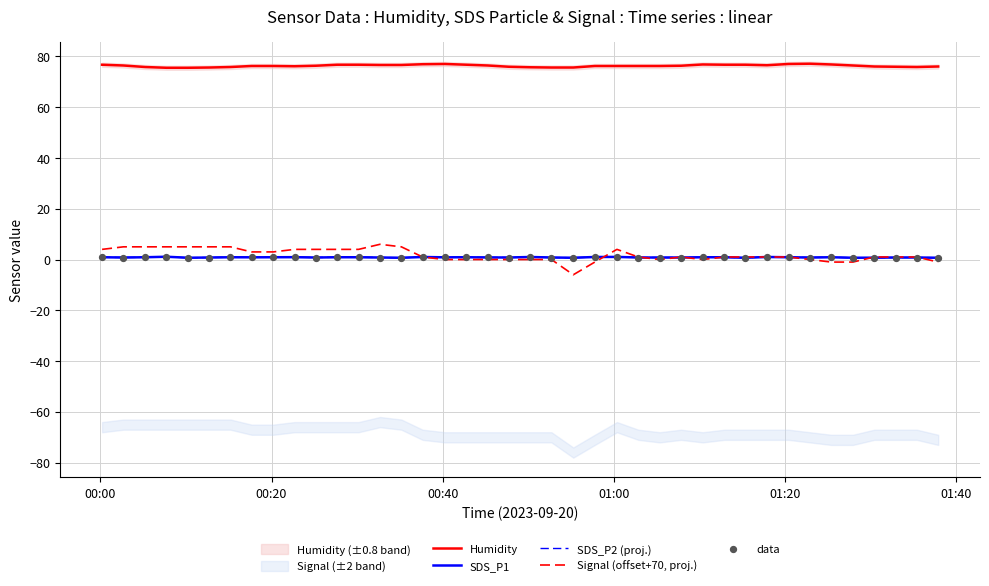

Which series contains the lowest Y value?

Signal (offset+70, proj.)